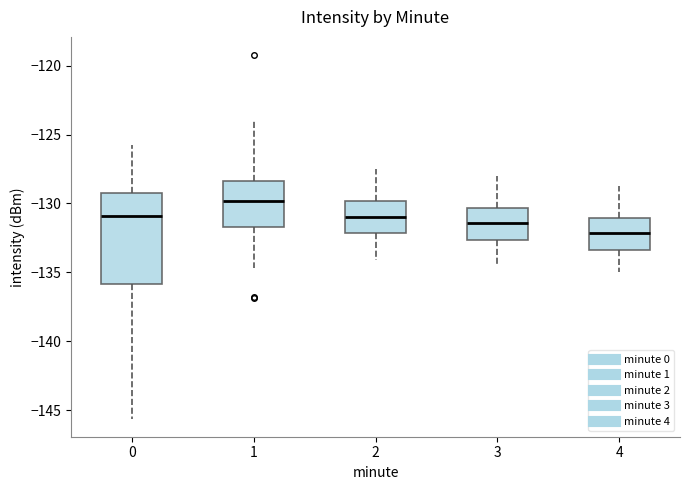

Which box's median line is the highest?

1